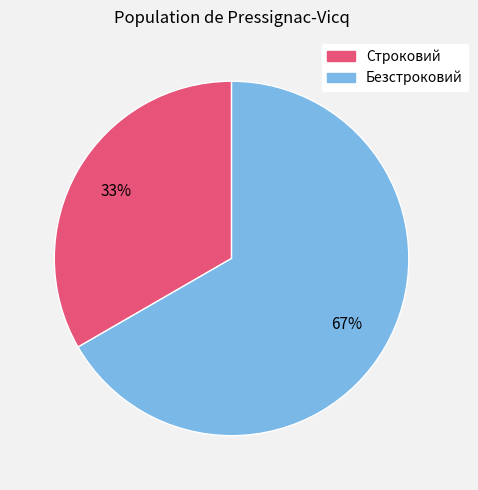

Is there any slice that represents more than half of the pie?

Yes